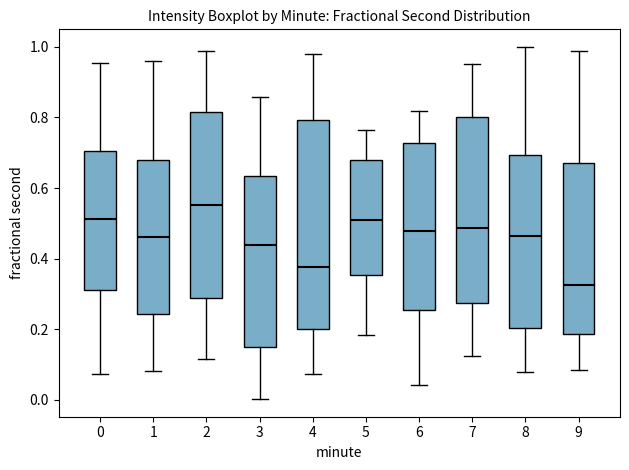

Where does the median line of the box at x = 4 sit on the y-axis? The values are not printed on the chart, so give them approximately, as read against the axis.

0.38